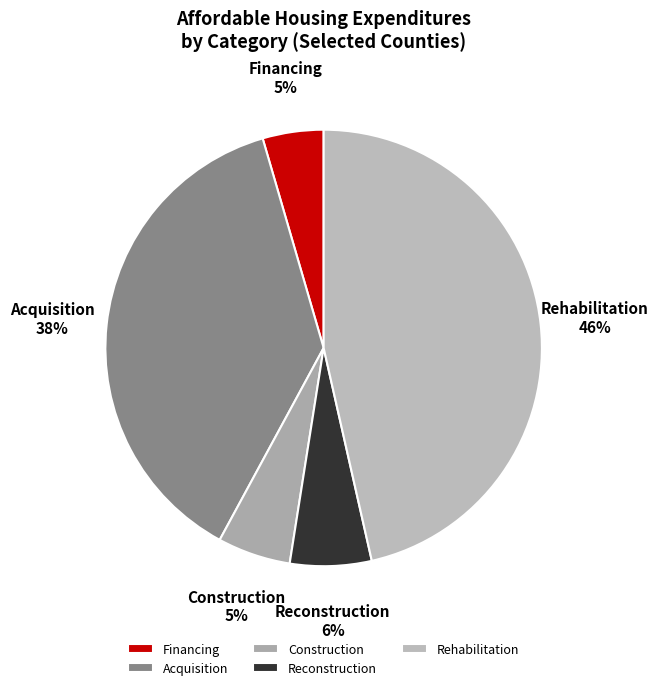

Is Financing the majority of the pie?

No